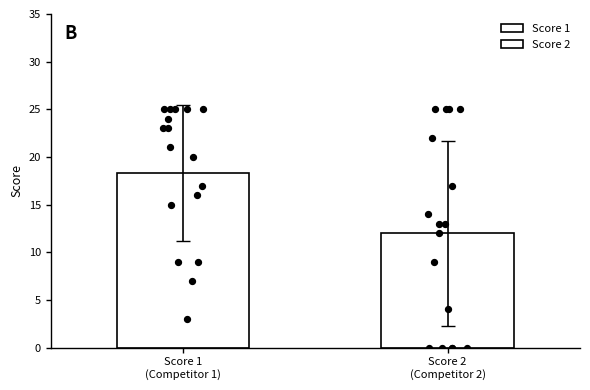

Which series has the largest Y range (max minus min)?

Score 2